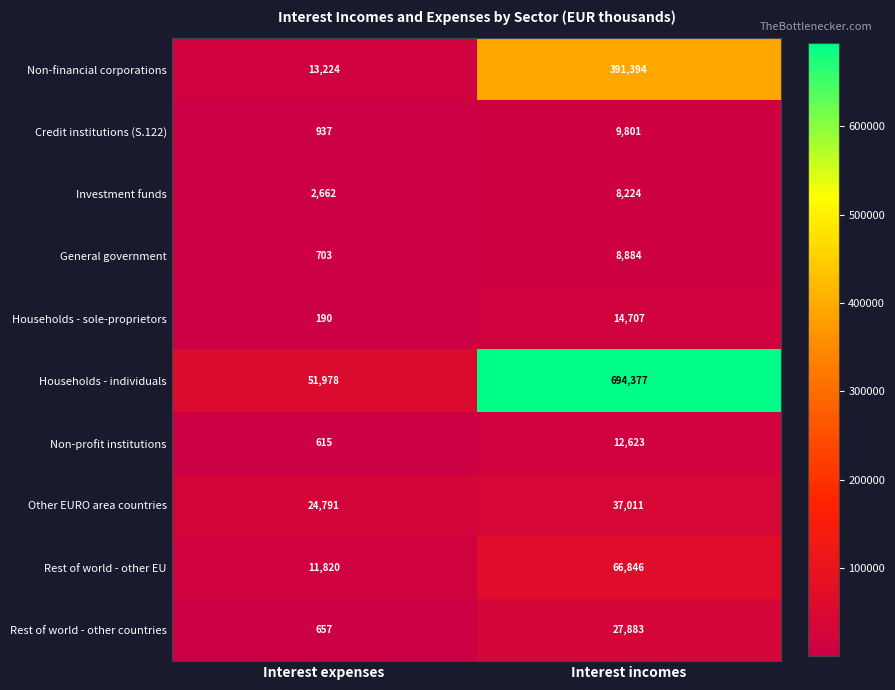

Reading left to right, transcribe all the data shown in this chart.

Non-financial corporations: 13224	391394
Credit institutions (S.122): 937	9801
Investment funds: 2662	8224
General government: 703	8884
Households - sole-proprietors: 190	14707
Households - individuals: 51978	694377
Non-profit institutions: 615	12623
Other EURO area countries: 24791	37011
Rest of world - other EU: 11820	66846
Rest of world - other countries: 657	27883